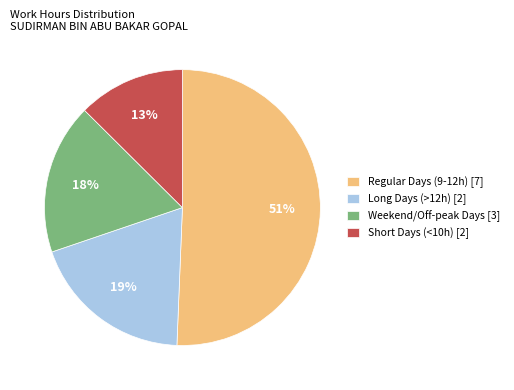

Is Regular Days (9-12h) [7] the majority of the pie?

Yes